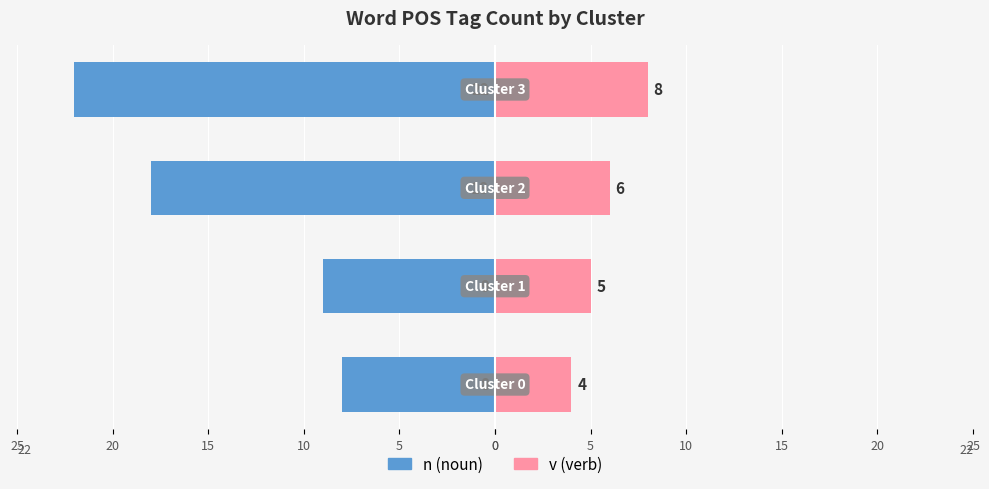

What is the value of the v (verb) bar at the 4th from the left?

8